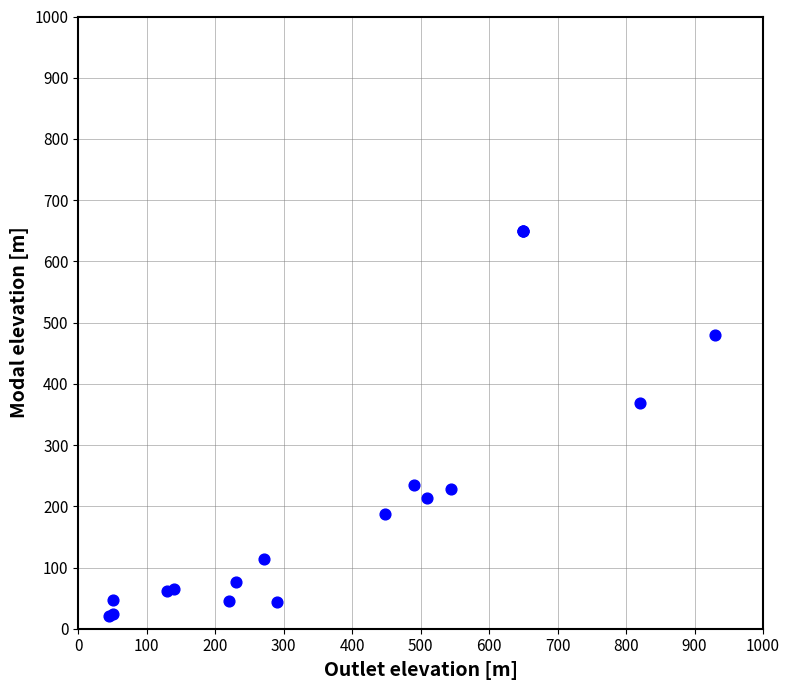

What Y value in the scatter plot is closest to 335?

368.0